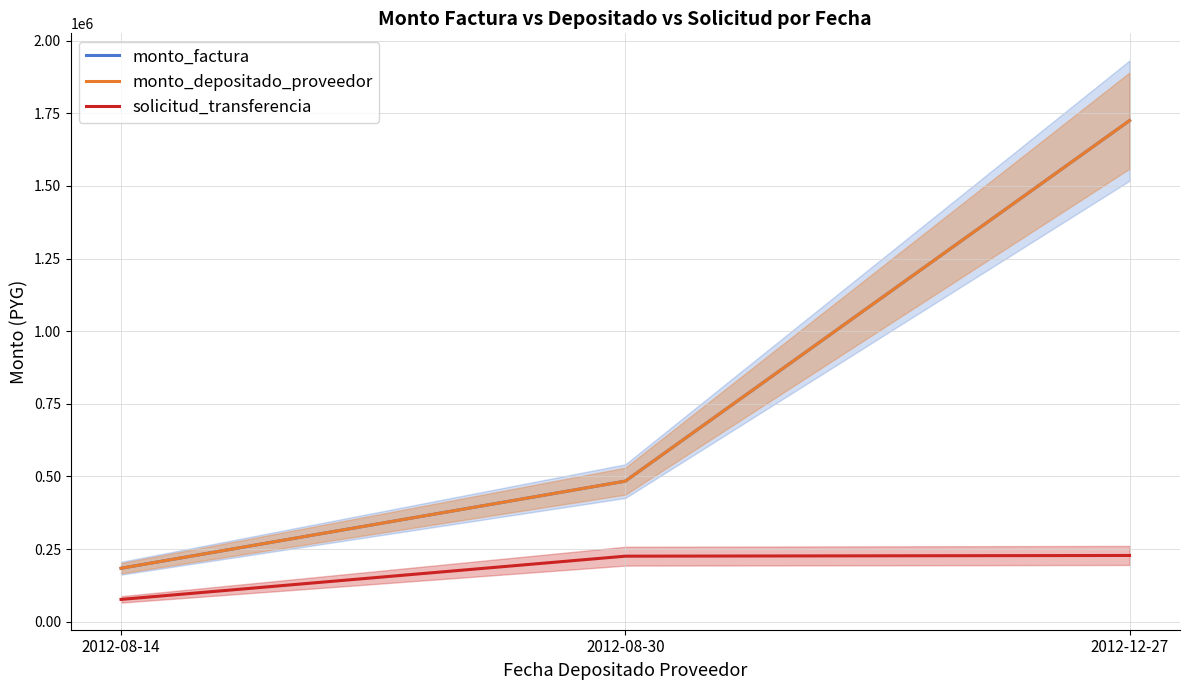

What is the approximate value of monto_factura at 2012-12-27, to the nearest 100?

1725000